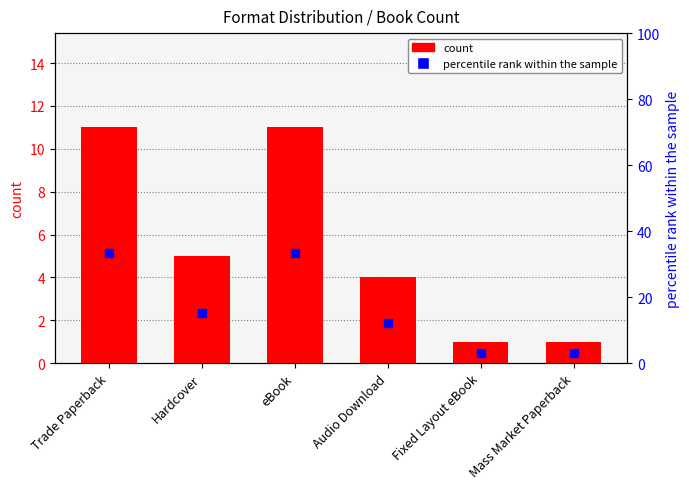

Is the value of count at Hardcover greater than the value of percentile rank within the sample at eBook?

No